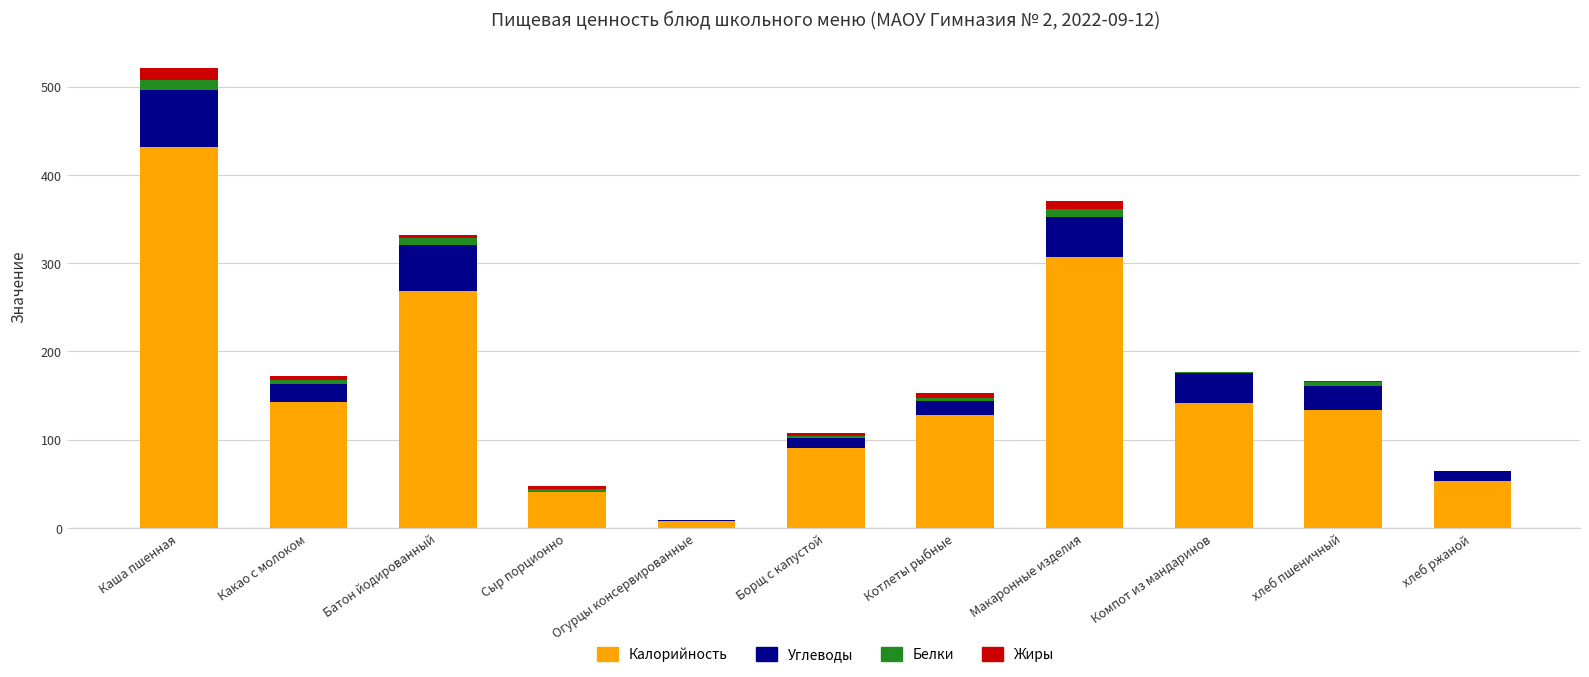

At which category is the sum across all series the highest?

Каша пшенная